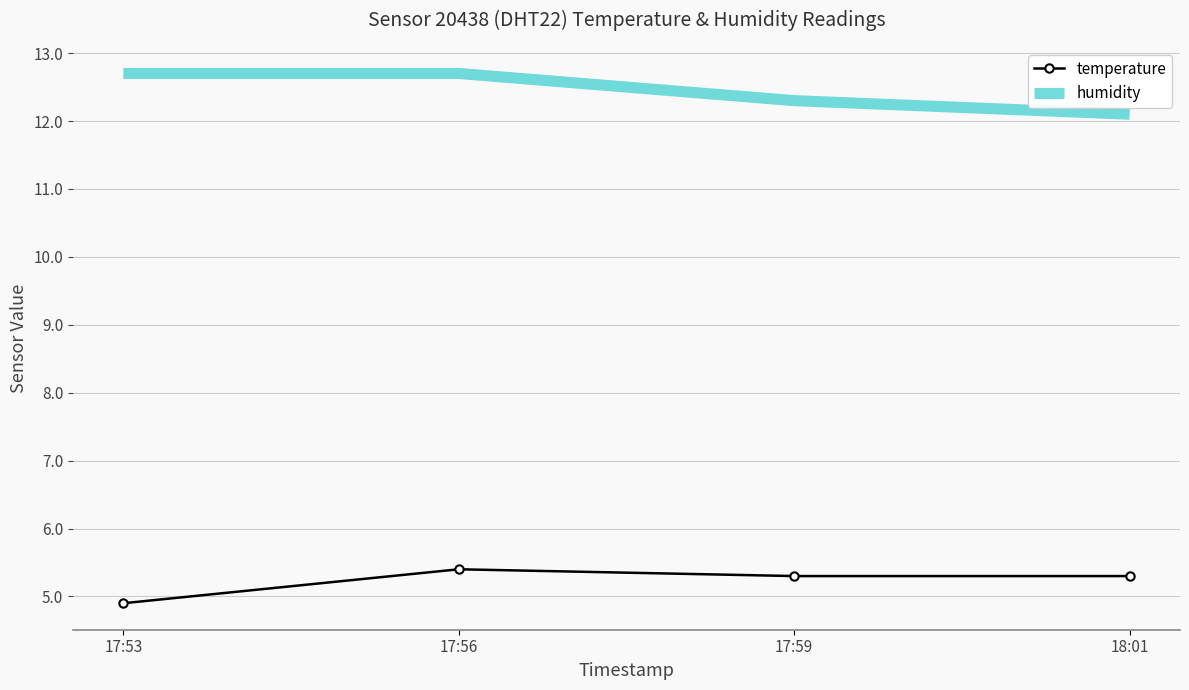

What is the total value across all series at 17:59?

17.6